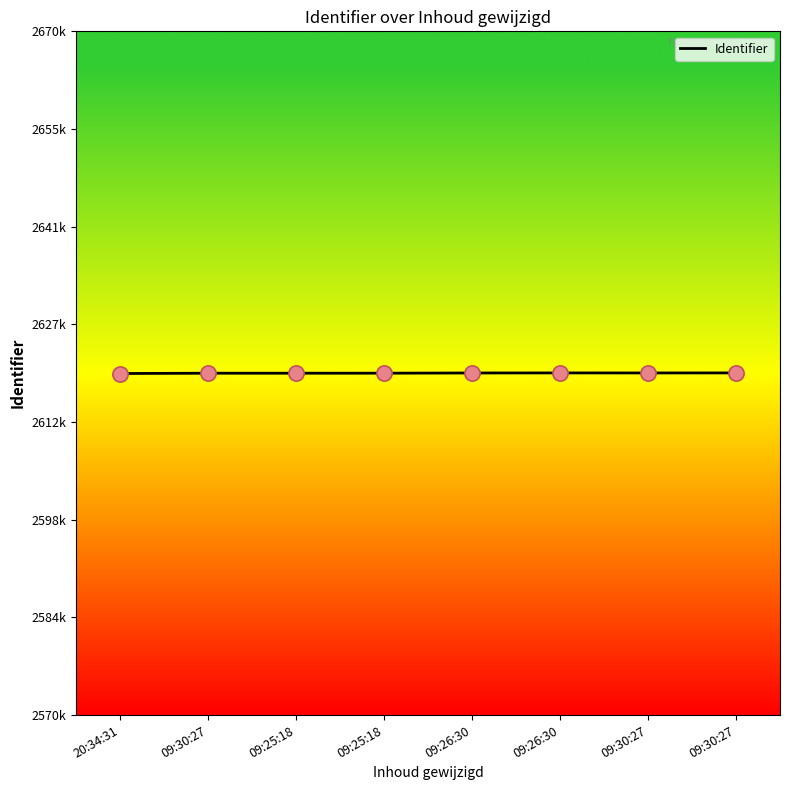

What is the change in value from 20:34:31 to 09:25:18?

+44